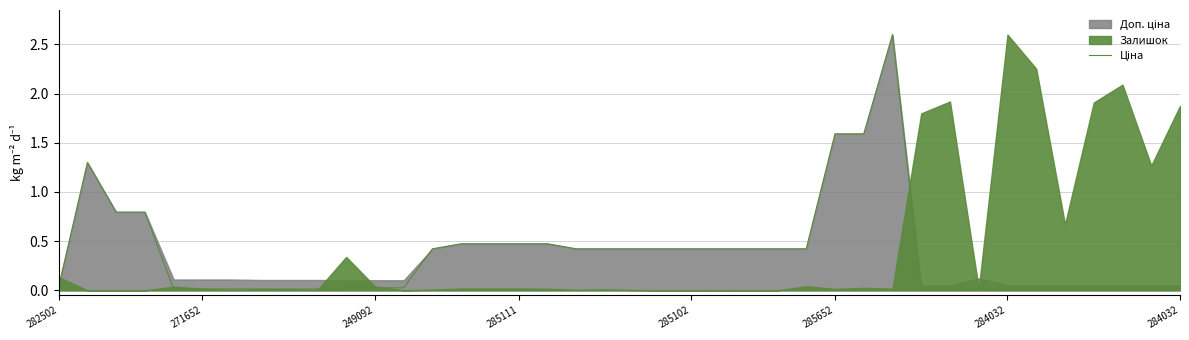

At which category does the chart reach its minimum across all series?

284032